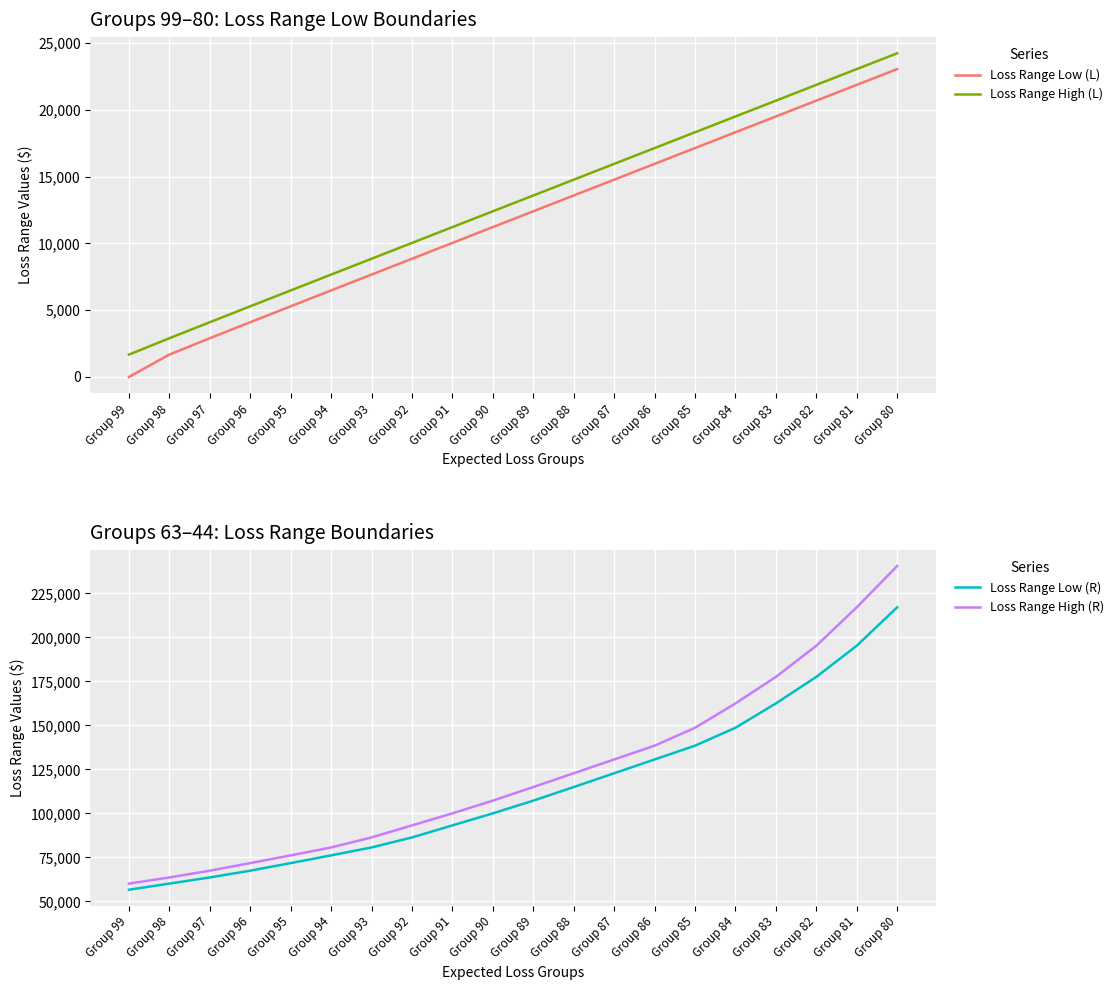

Reading left to right, list all the values displayed in this chart.

Loss Range Low (L): Group 99=1	Group 98=1675	Group 97=2900	Group 96=4100	Group 95=5292	Group 94=6481	Group 93=7669	Group 92=8855	Group 91=10040	Group 90=11225	Group 89=12409	Group 88=13593	Group 87=14777	Group 86=15961	Group 85=17145	Group 84=18329	Group 83=19512	Group 82=20696	Group 81=21879	Group 80=23062
Loss Range High (L): Group 99=1674	Group 98=2899	Group 97=4099	Group 96=5291	Group 95=6480	Group 94=7668	Group 93=8854	Group 92=10039	Group 91=11224	Group 90=12408	Group 89=13592	Group 88=14776	Group 87=15960	Group 86=17144	Group 85=18328	Group 84=19511	Group 83=20695	Group 82=21878	Group 81=23061	Group 80=24245
Loss Range Low (R): Group 99=56616	Group 98=60099	Group 97=63581	Group 96=67433	Group 95=71748	Group 94=76139	Group 93=80637	Group 92=86325	Group 91=93167	Group 90=100008	Group 89=107230	Group 88=114959	Group 87=122794	Group 86=130629	Group 85=138464	Group 84=148641	Group 83=162473	Group 82=177547	Group 81=195245	Group 80=217087
Loss Range High (R): Group 99=60098	Group 98=63580	Group 97=67432	Group 96=71747	Group 95=76138	Group 94=80636	Group 93=86324	Group 92=93166	Group 91=100007	Group 90=107229	Group 89=114958	Group 88=122793	Group 87=130628	Group 86=138463	Group 85=148640	Group 84=162472	Group 83=177546	Group 82=195244	Group 81=217086	Group 80=240545